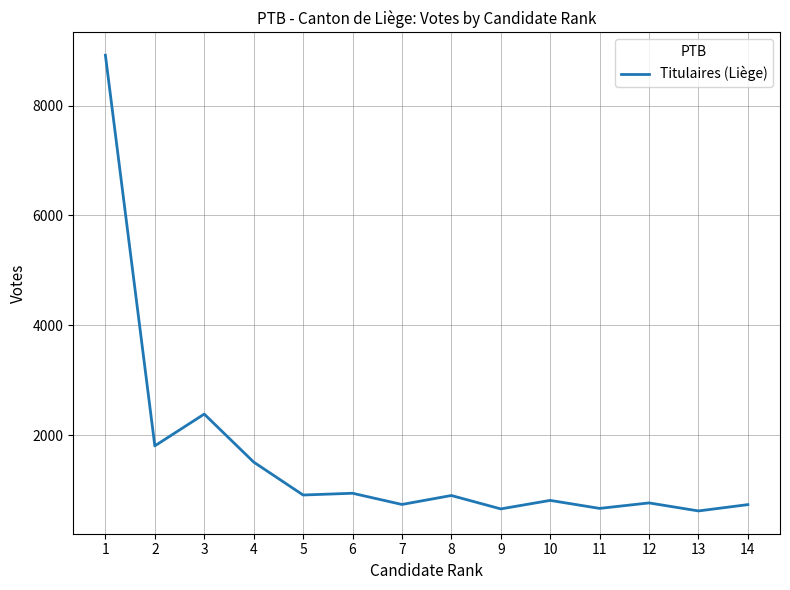

What is the greatest value displayed?

8918